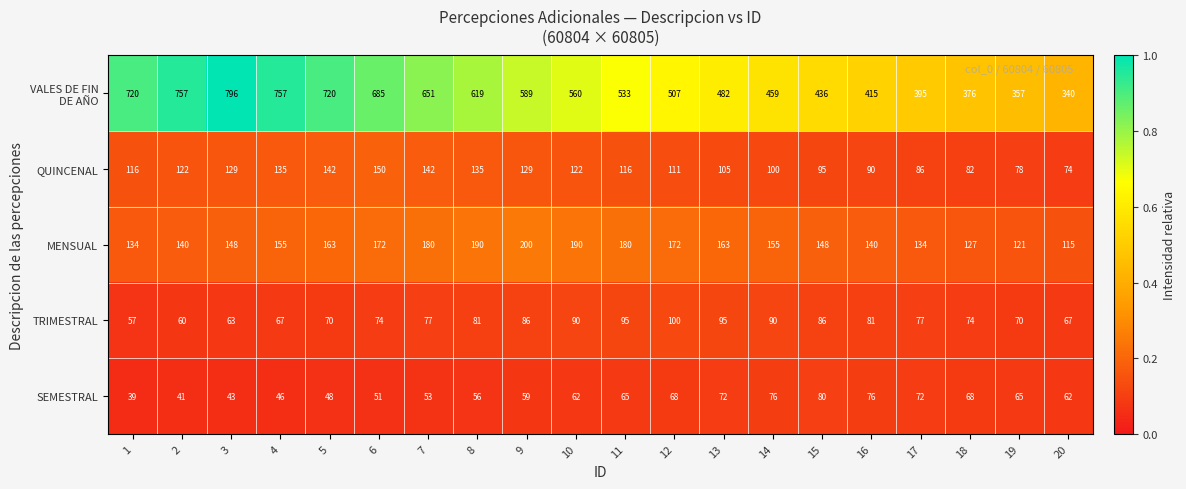

What is the spread (max minus min) of values at 17?

323